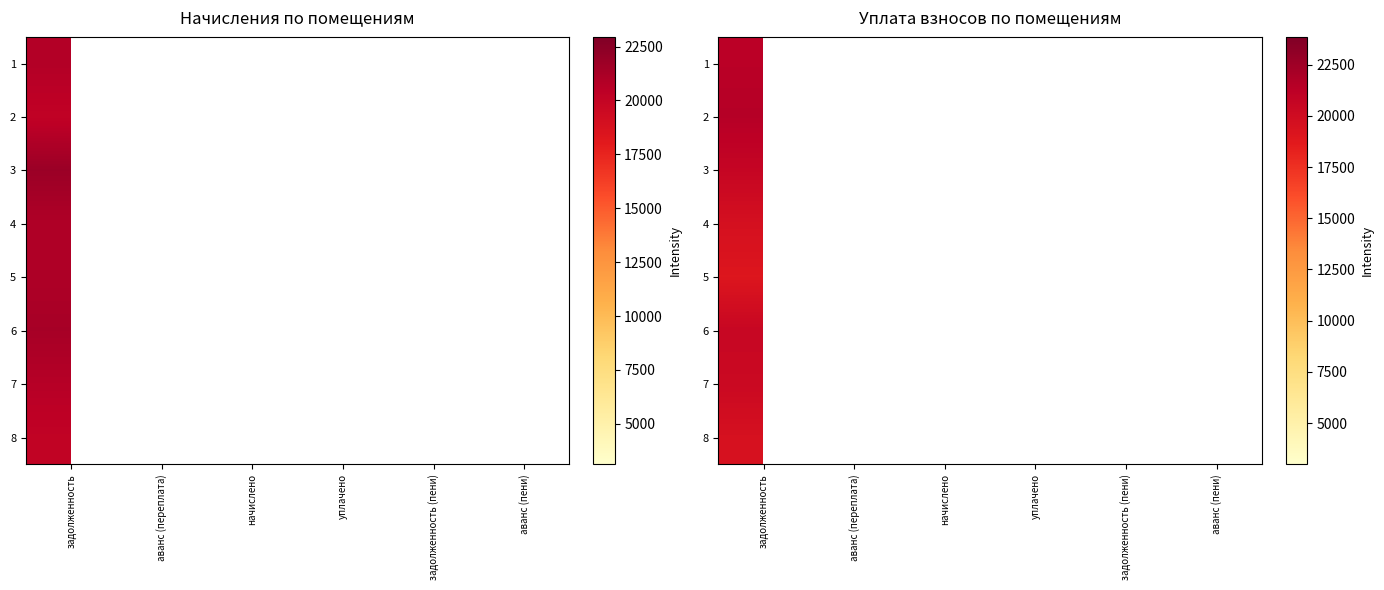

List the series in order of their overall mean, lowest first.

1, 2, 3, 4, 5, 6, 7, 8